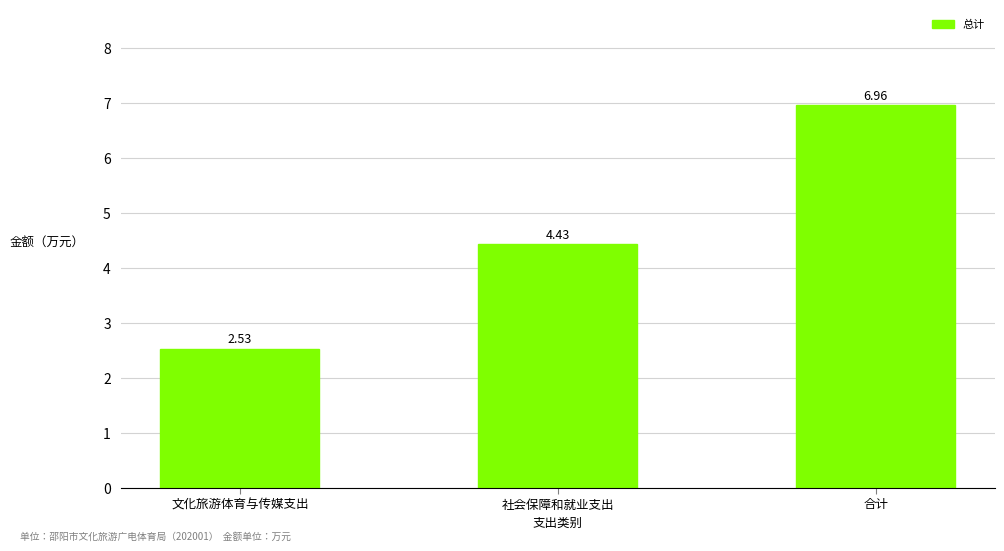

How many data points are less than 4?

1